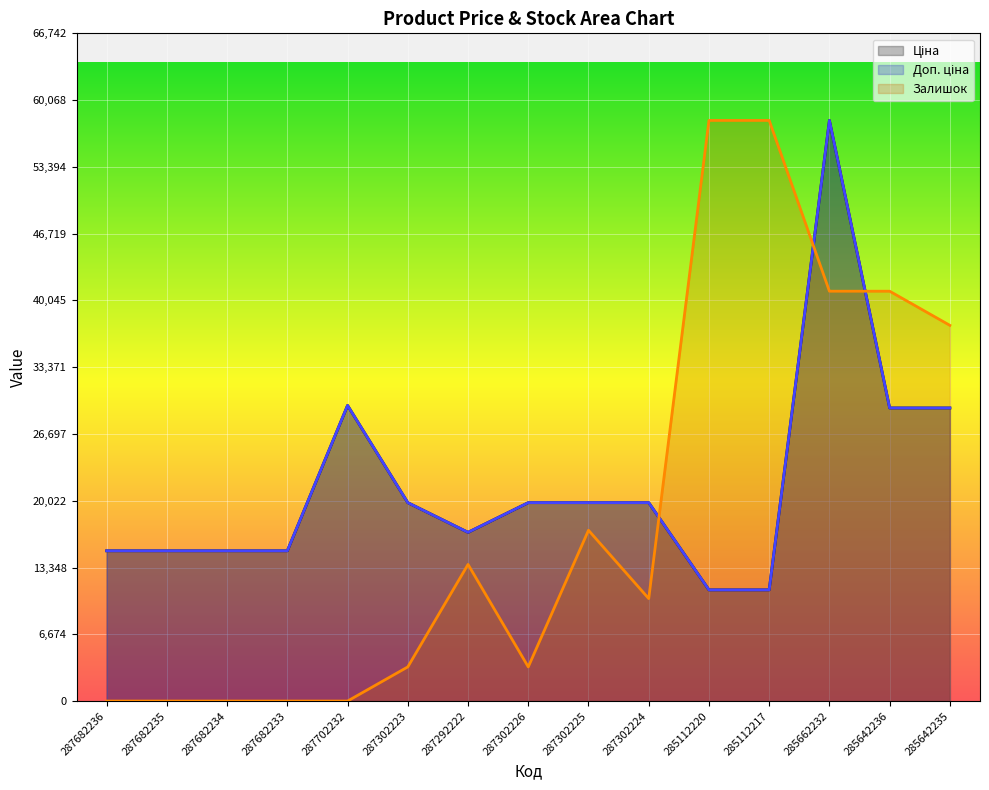

What is the total value across all series at 285642235?

96143.1